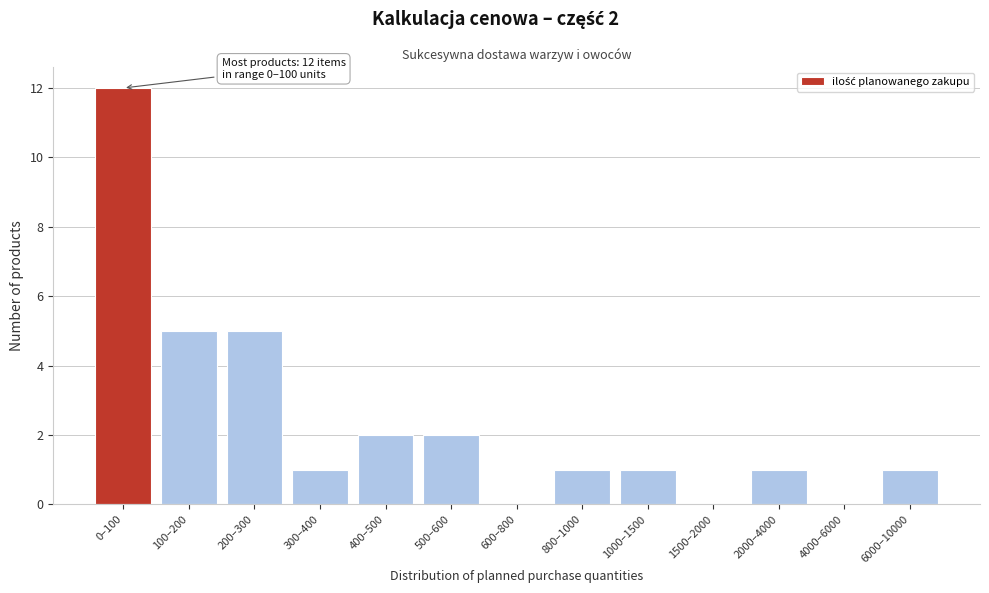

Reading left to right, list all the values displayed in this chart.

0–100=12	100–200=5	200–300=5	300–400=1	400–500=2	500–600=2	600–800=0	800–1000=1	1000–1500=1	1500–2000=0	2000–4000=1	4000–6000=0	6000–10000=1